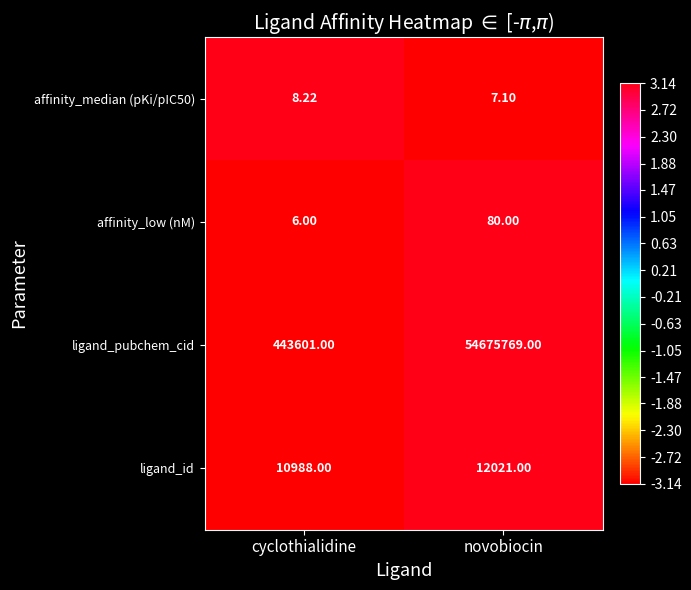

Is the value of ligand_pubchem_cid at novobiocin greater than the value of affinity_median (pKi/pIC50) at novobiocin?

Yes